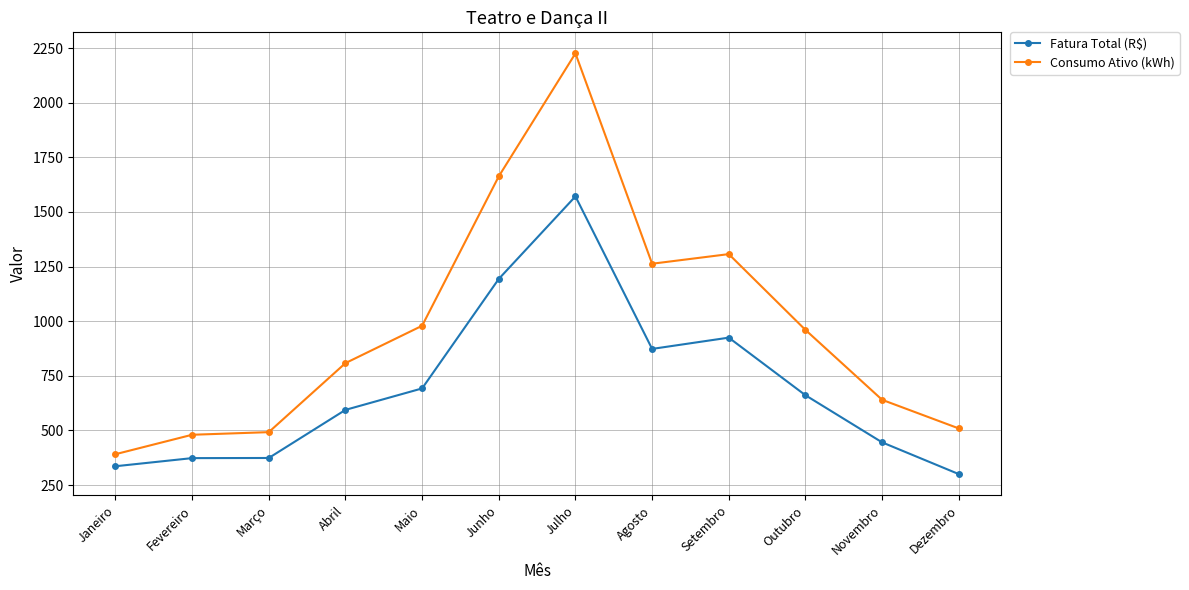

What is the average value of the Fatura Total (R$) series?

694.8